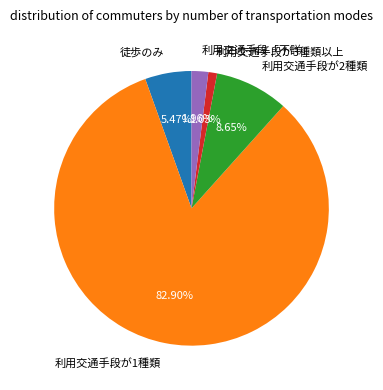

True or false: 利用交通手段が1種類 accounts for 83% of the total.

True